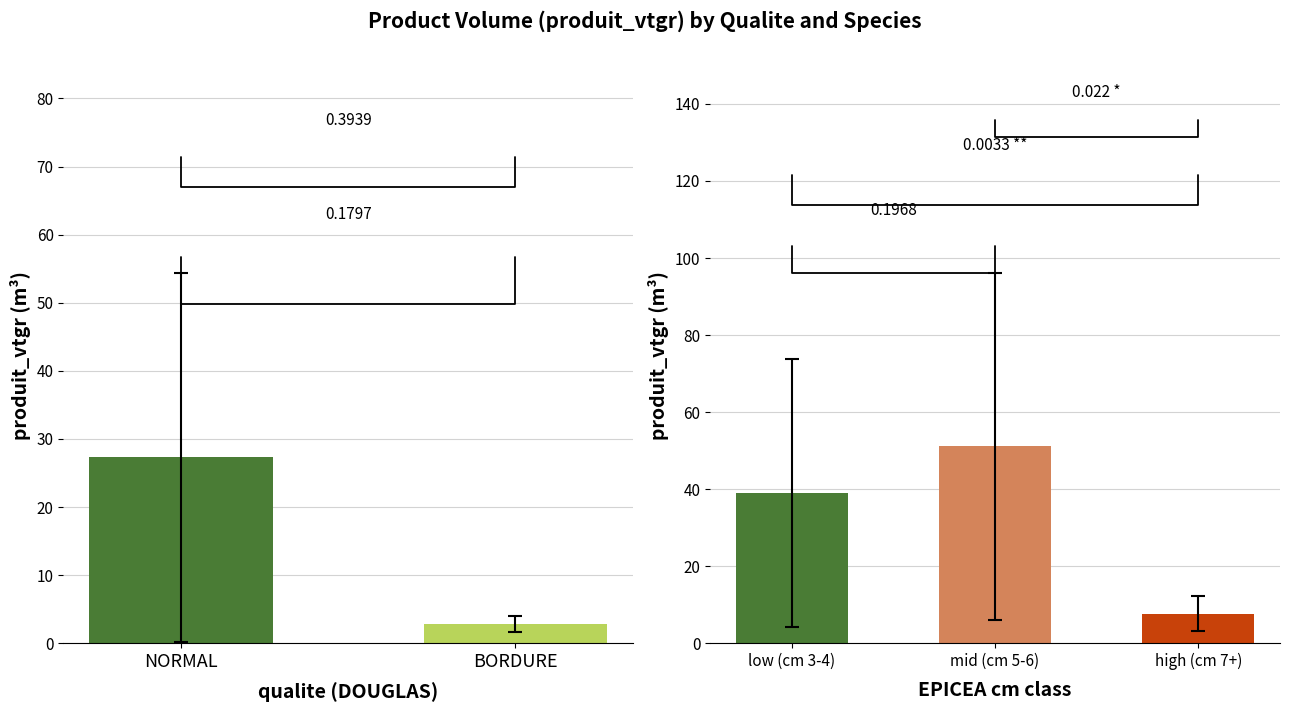

At which label is the value closest to 15?

BORDURE